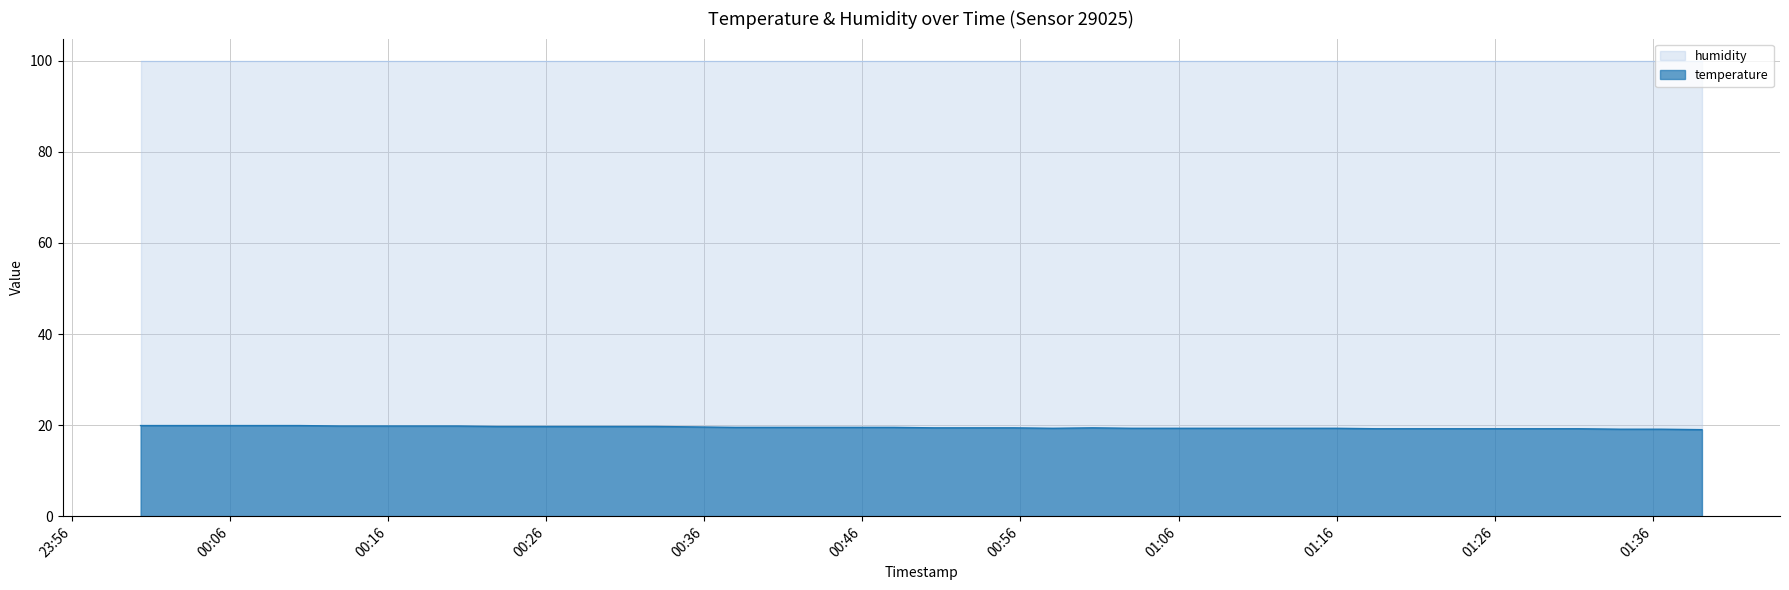

Which label corresponds to the smallest value in the chart?

2023-08-17T01:39:07